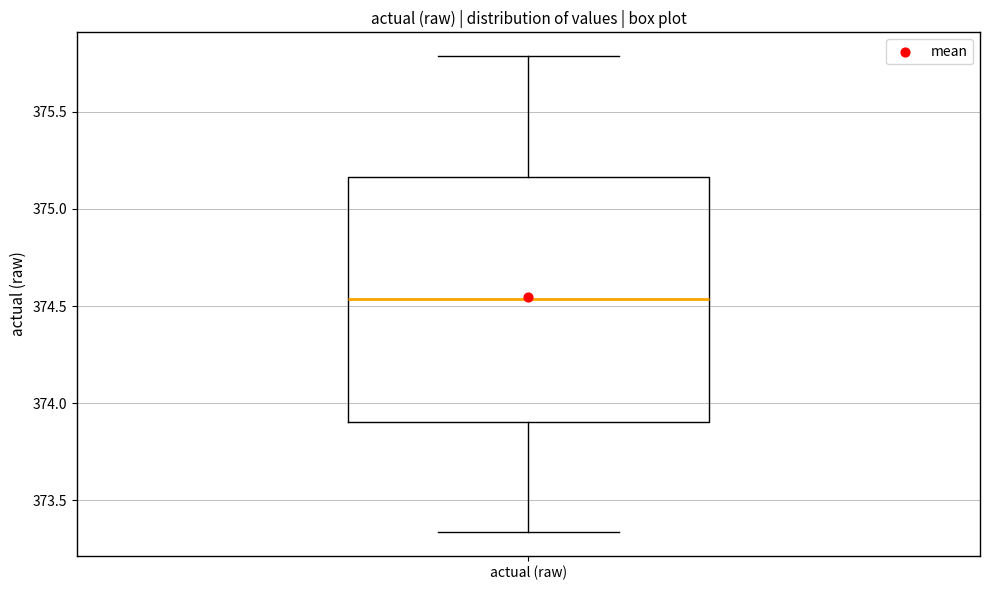

Transcribe this box plot: give where the median line is, the range the box spans, and where the two whiskers end, as read against the y-axis. The values are not printed on the chart, so give them approximately, as read against the axis.

median 374.55, box 373.90 to 375.15, whiskers 373.35 to 375.80